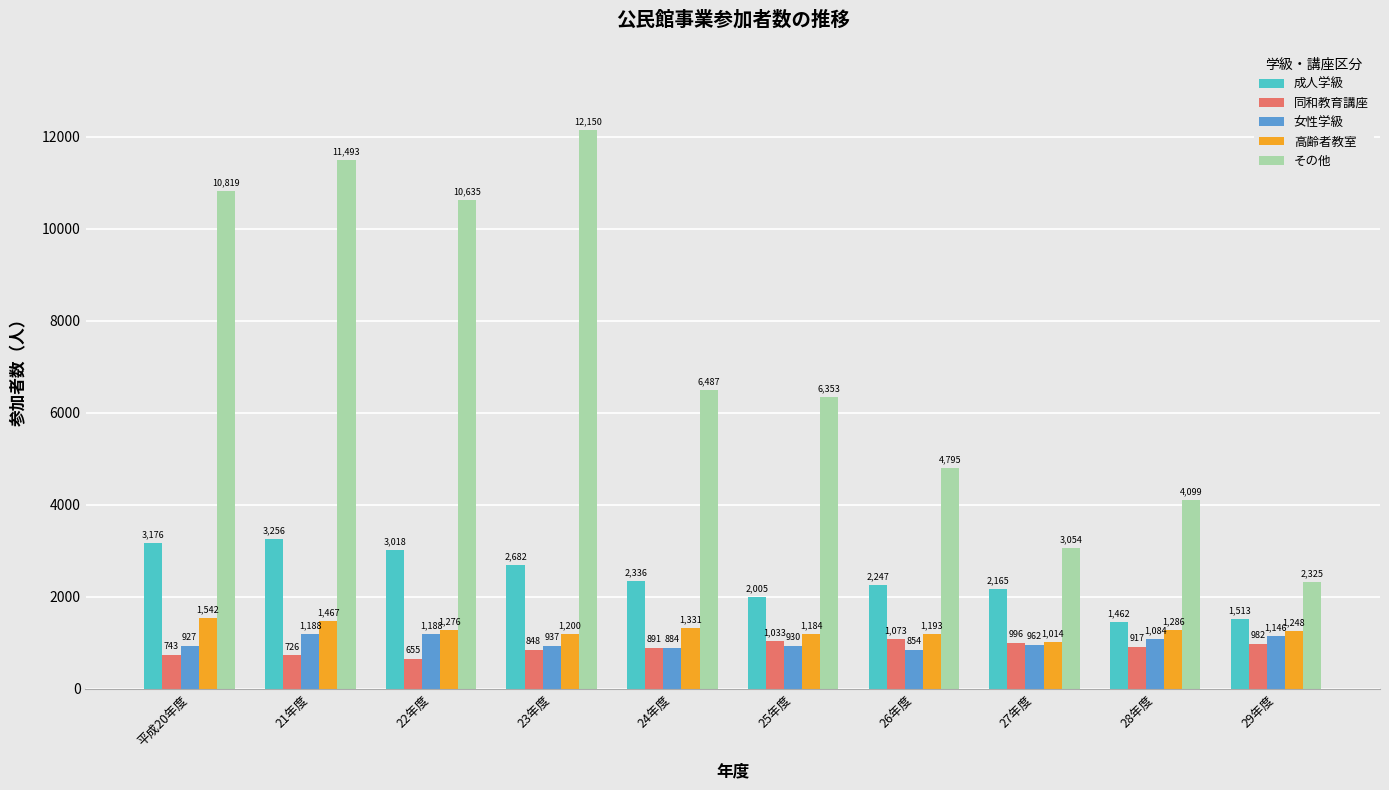

What is the difference between the highest and lowest values at 平成20年度?

10076